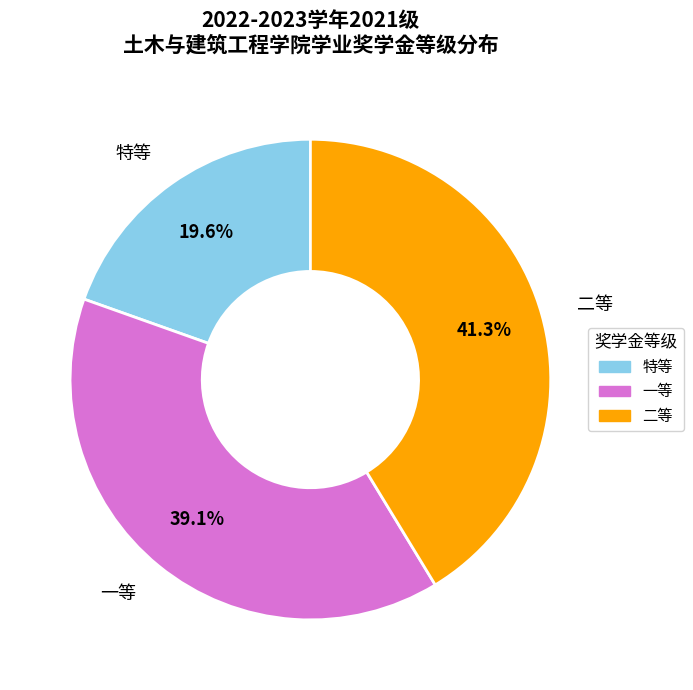

True or false: 特等 accounts for 34% of the total.

False